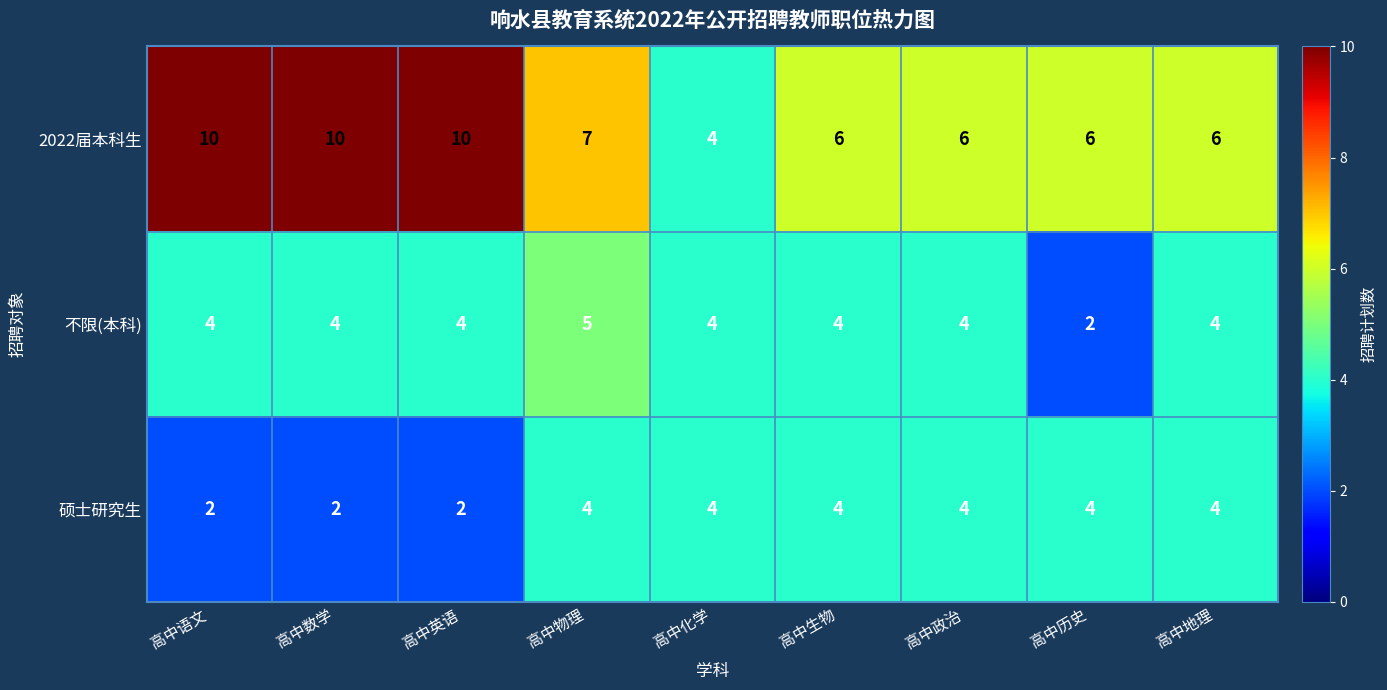

What is the sum of all 硕士研究生 values?

30